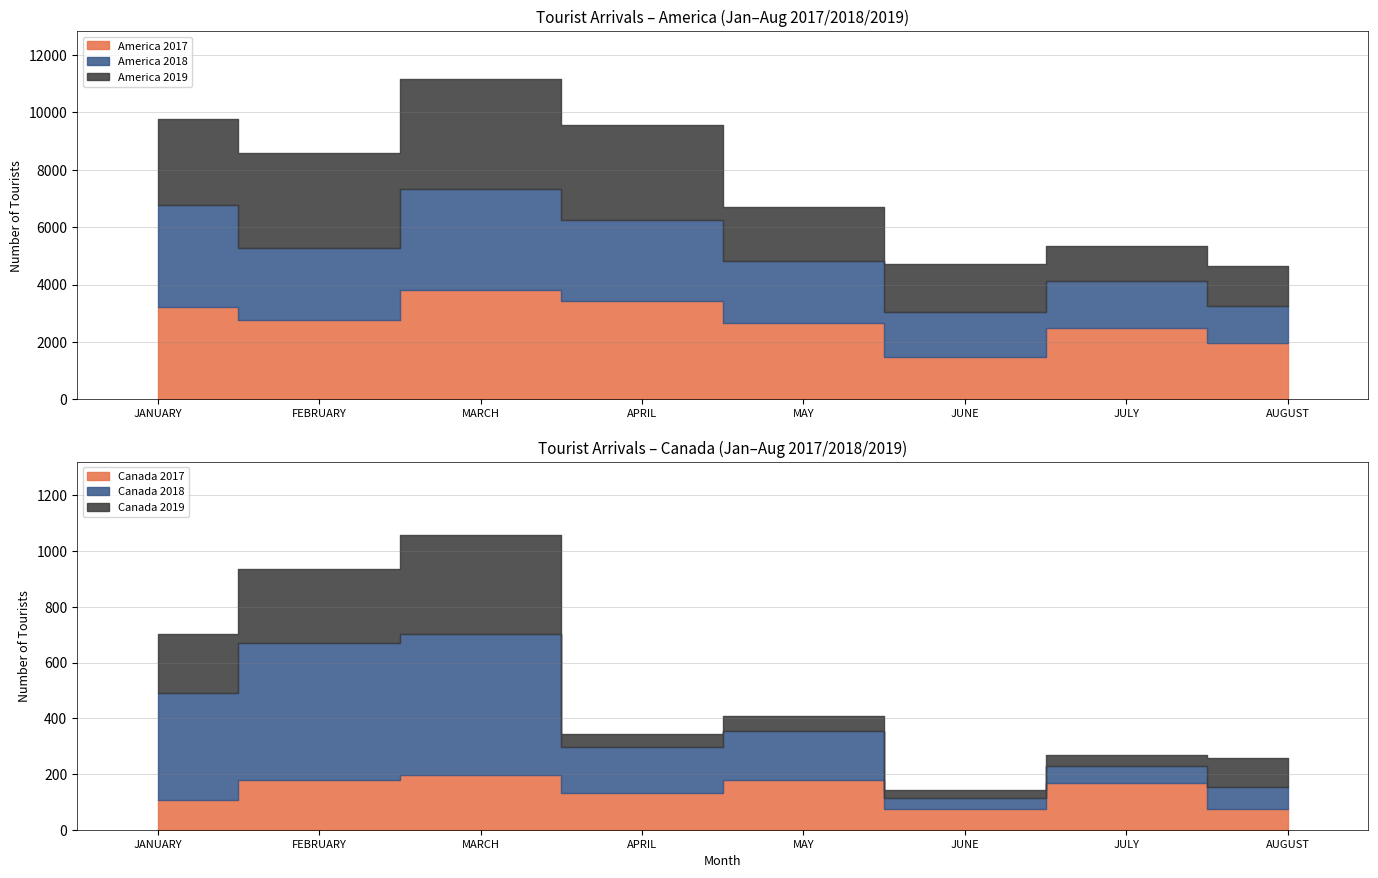

Reading left to right, transcribe all the data shown in this chart.

America 2017: JANUARY=3213	FEBRUARY=2762	MARCH=3797	APRIL=3441	MAY=2673	JUNE=1495	JULY=2486	AUGUST=1973
America 2018: JANUARY=3547	FEBRUARY=2530	MARCH=3538	APRIL=2809	MAY=2147	JUNE=1539	JULY=1633	AUGUST=1288
America 2019: JANUARY=3022	FEBRUARY=3286	MARCH=3823	APRIL=3315	MAY=1903	JUNE=1680	JULY=1226	AUGUST=1396
Canada 2017: JANUARY=107	FEBRUARY=178	MARCH=197	APRIL=133	MAY=180	JUNE=76	JULY=169	AUGUST=74
Canada 2018: JANUARY=384	FEBRUARY=491	MARCH=505	APRIL=163	MAY=174	JUNE=38	JULY=60	AUGUST=79
Canada 2019: JANUARY=211	FEBRUARY=267	MARCH=355	APRIL=48	MAY=55	JUNE=30	JULY=39	AUGUST=103